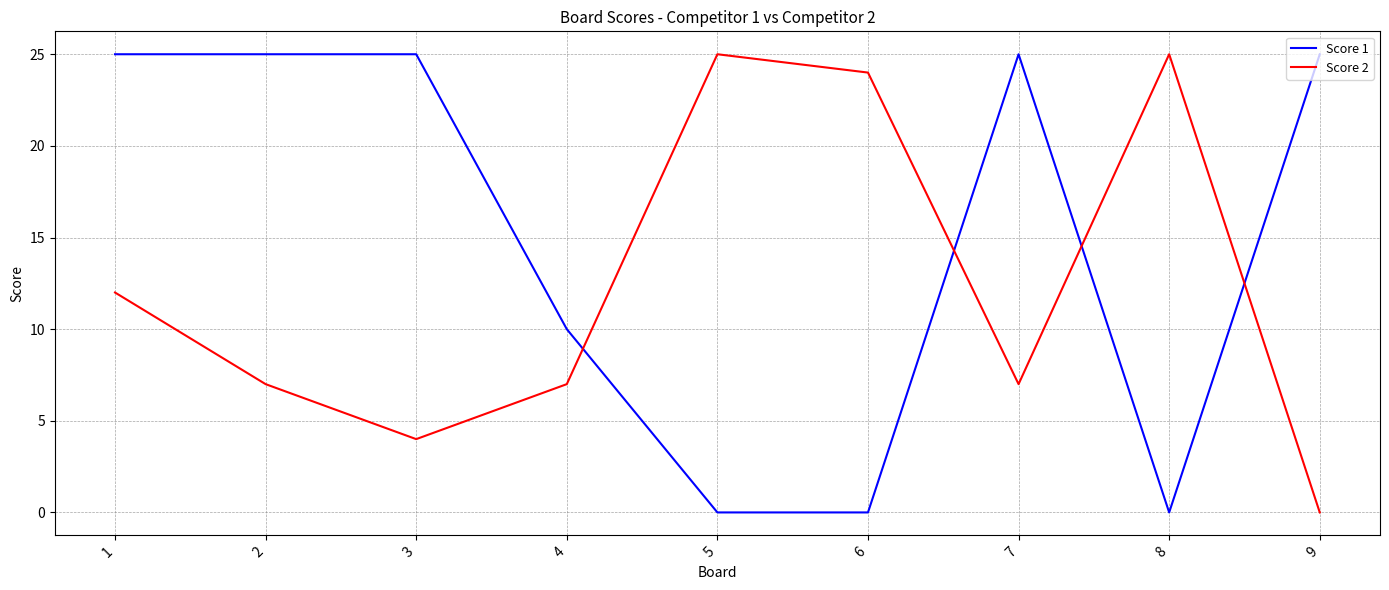

What is the sum of all Score 1 values?

135